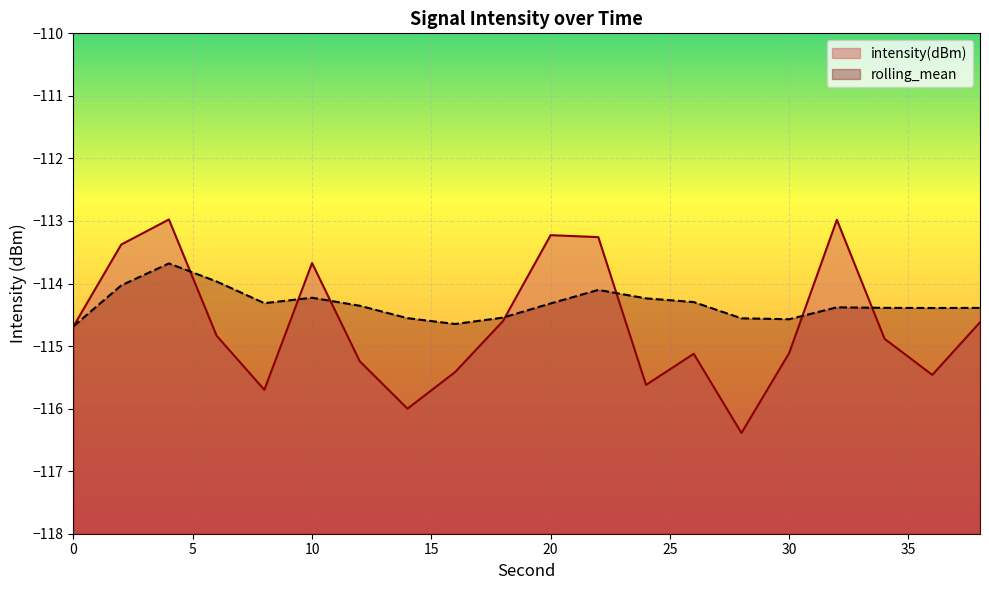

What are all the series names shown in the legend?

intensity(dBm), rolling_mean